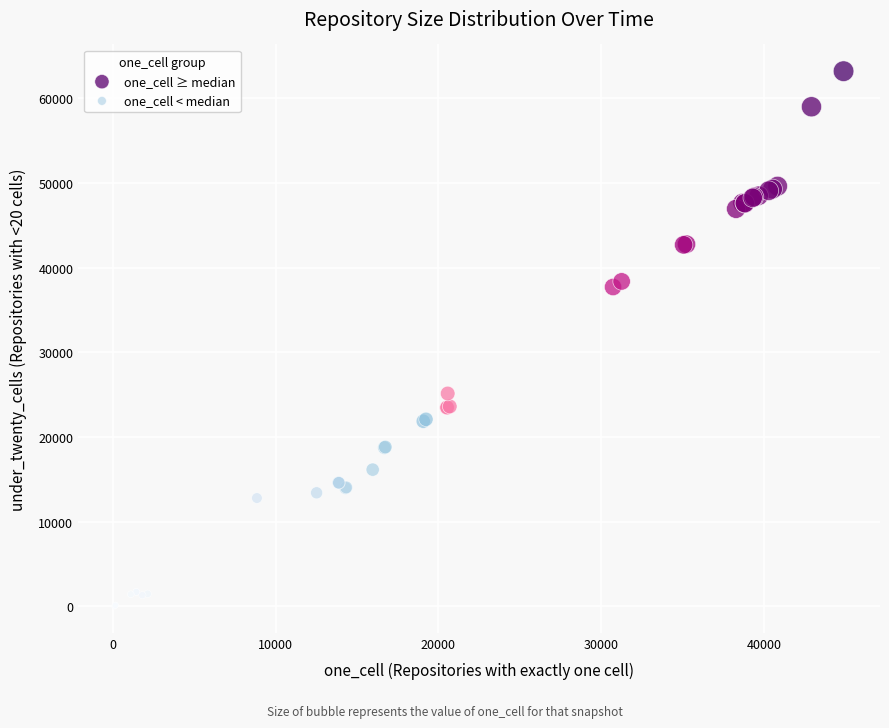

Which series reaches the maximum Y coordinate?

one_cell ≥ median